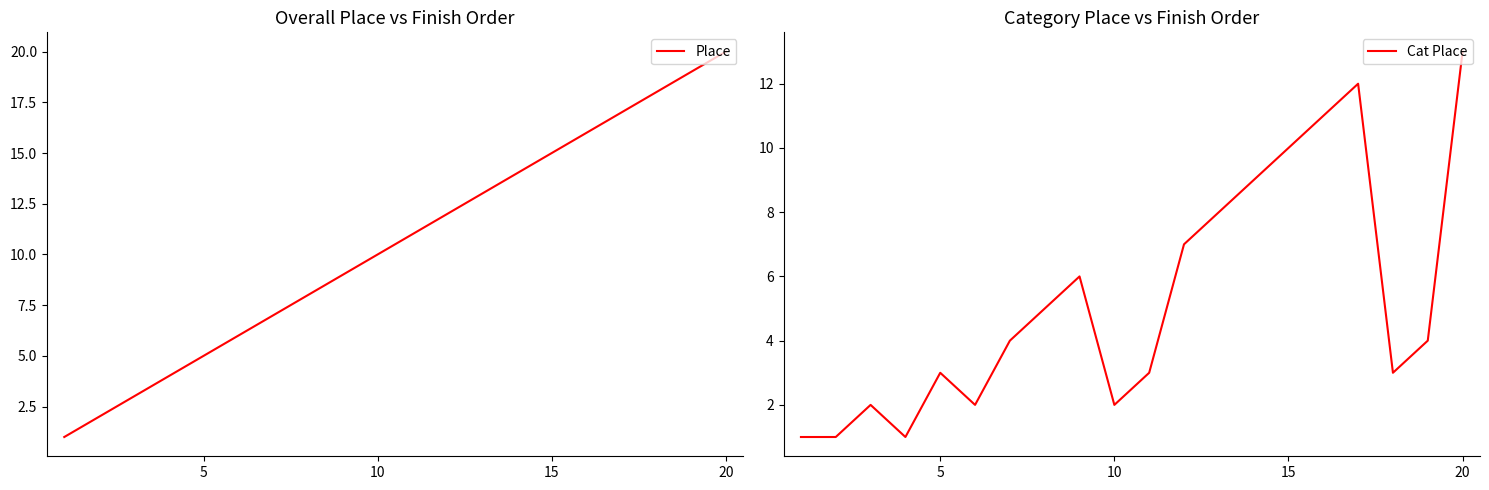

Does the chart display data point markers on the line(s)?

No